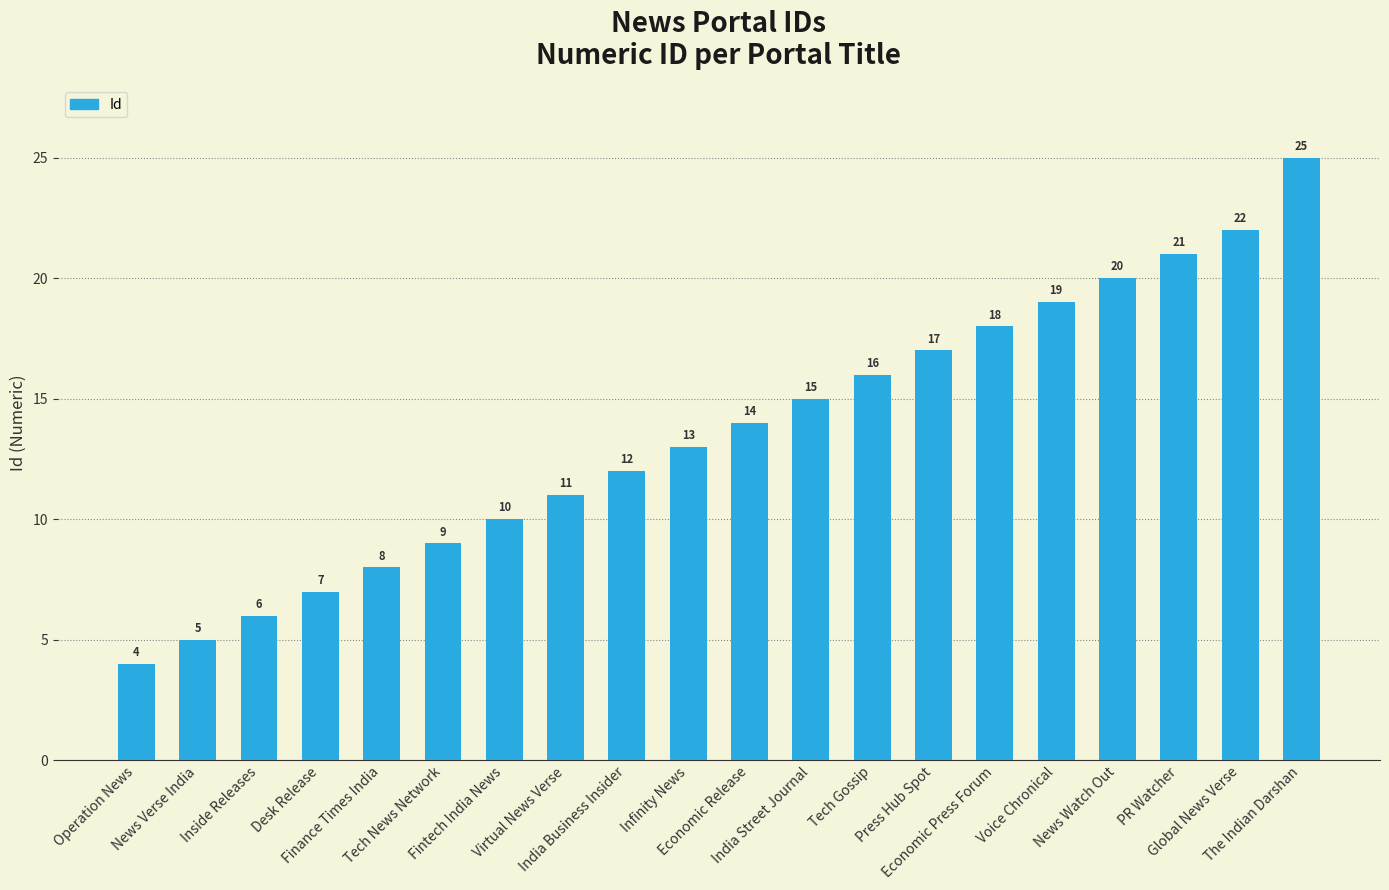

What is the ratio of the value at Operation News to the value at Inside Releases?

0.7